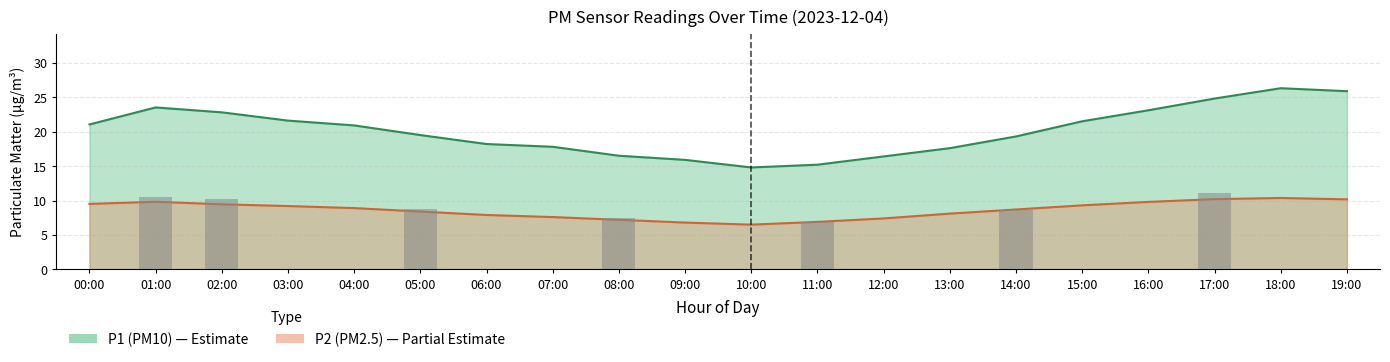

Read the P1 value at 03:00.

21.6